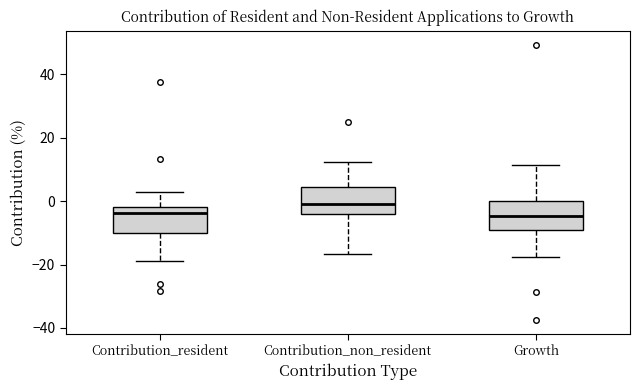

Reading left to right, transcribe this box plot: for each box, give where its median line is, the range the box spans, and where its two whiskers end, as read against the y-axis. The values are not printed on the chart, so give them approximately, as read against the axis.

Contribution_resident: median -4, box -10 to -2, whiskers -18 to 2
Contribution_non_resident: median 0, box -4 to 4, whiskers -16 to 12
Growth: median -4, box -8 to 0, whiskers -18 to 12